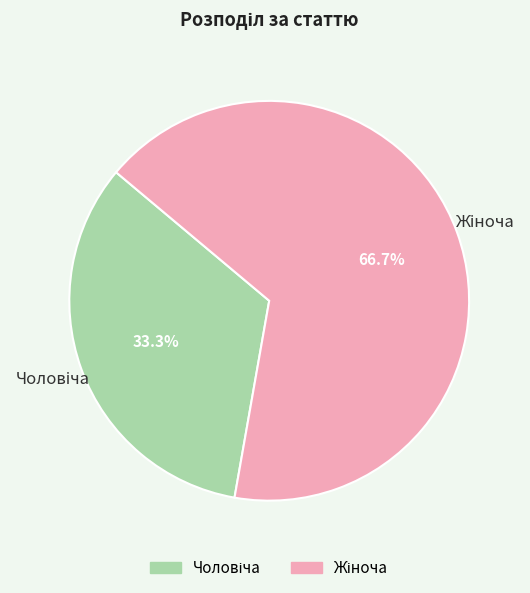

Is there a majority slice in this chart?

Yes